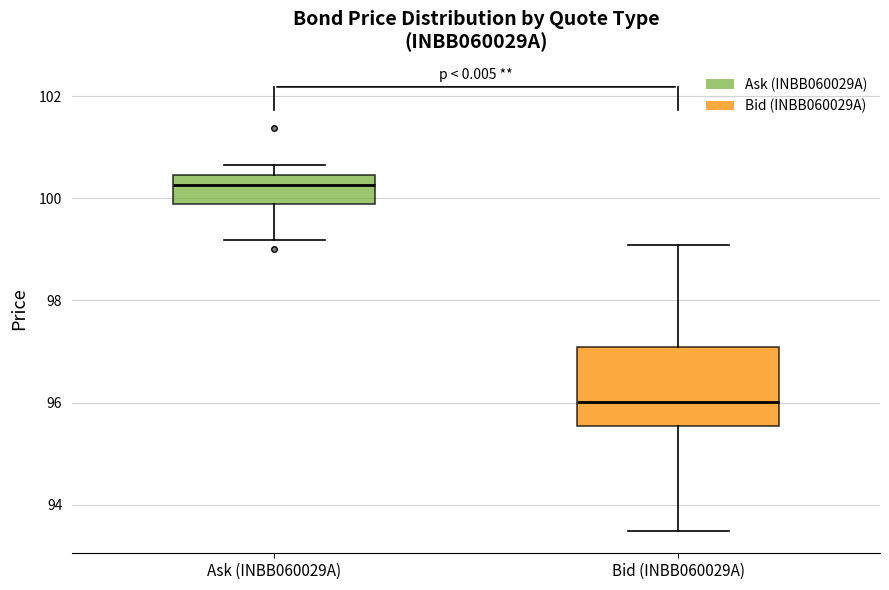

Reading left to right, transcribe this box plot: for each box, give where its median line is, the range the box spans, and where its two whiskers end, as read against the y-axis. The values are not printed on the chart, so give them approximately, as read against the axis.

Ask (INBB060029A): median 100.2, box 99.8 to 100.4, whiskers 99.2 to 100.6
Bid (INBB060029A): median 96.0, box 95.6 to 97.0, whiskers 93.4 to 99.0